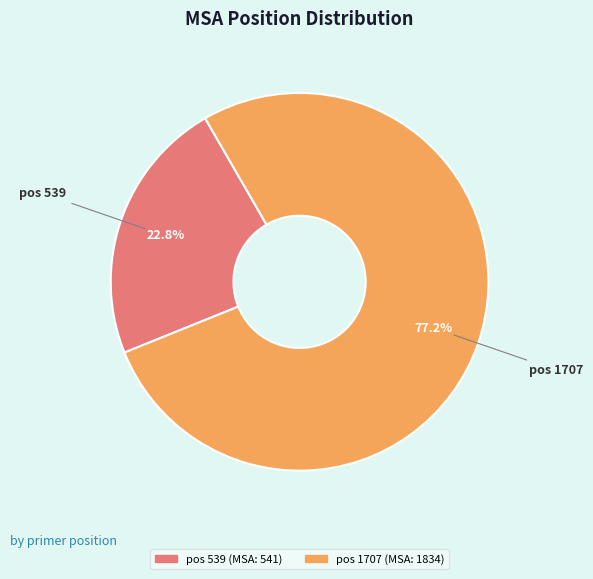

Is there any slice that represents more than half of the pie?

Yes